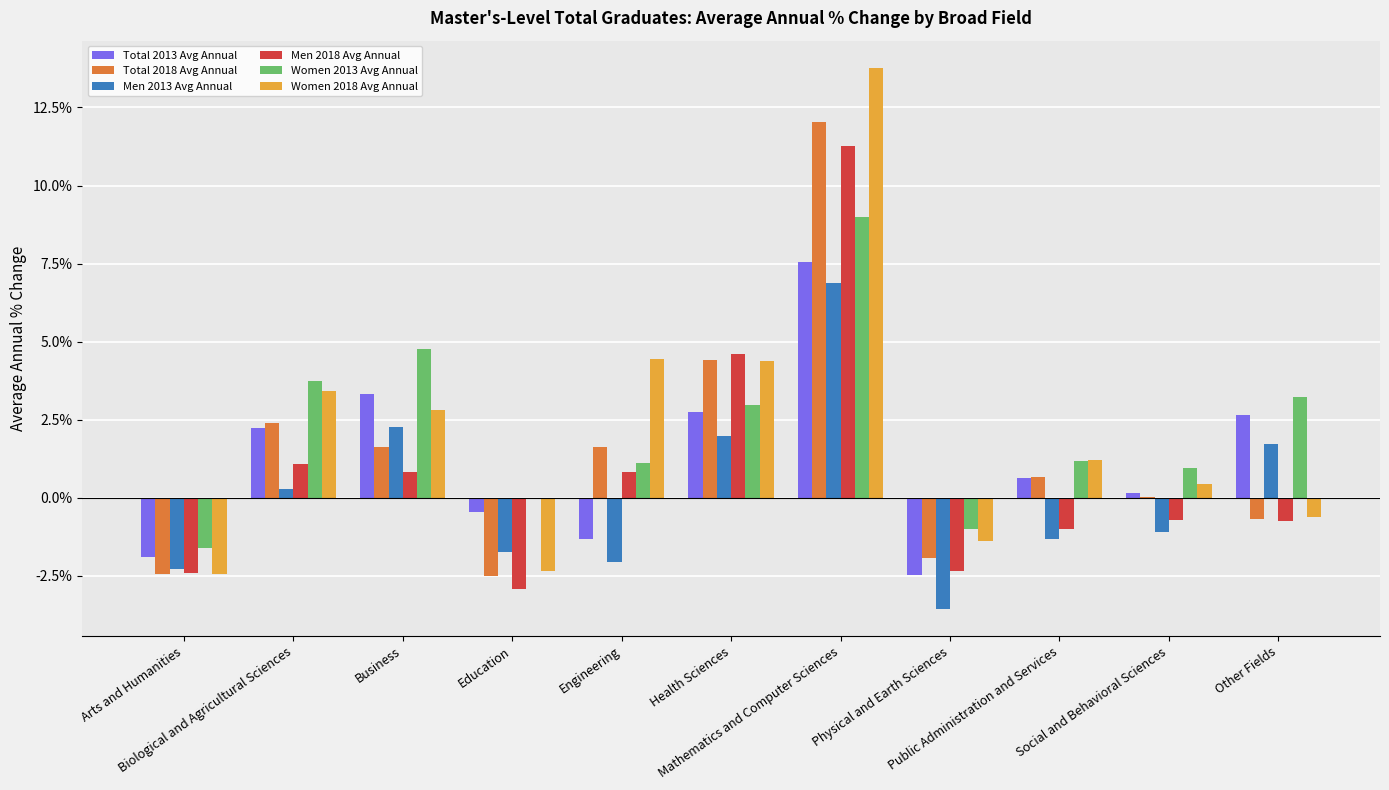

Are the bars horizontal?

No